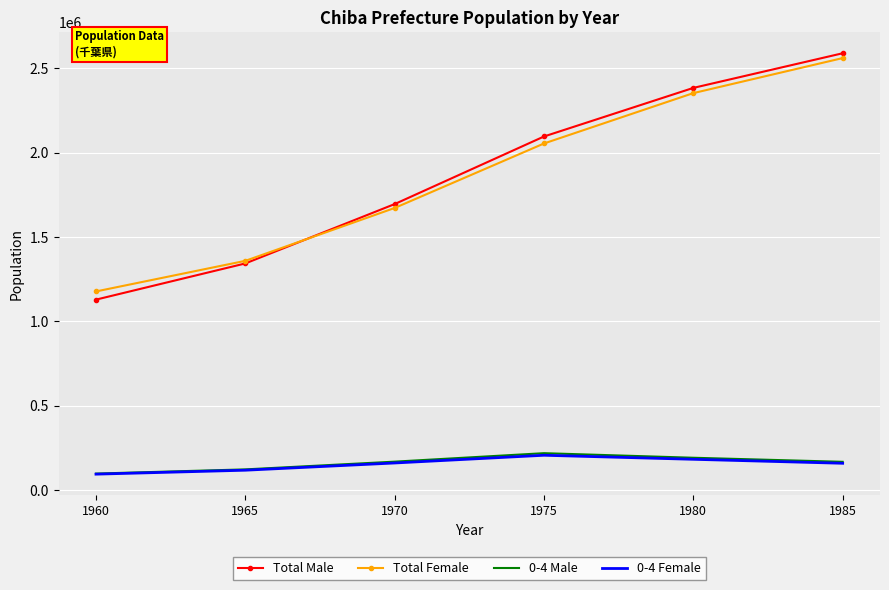

Rank the categories by Total Male value from lowest to highest.

1960, 1965, 1970, 1975, 1980, 1985